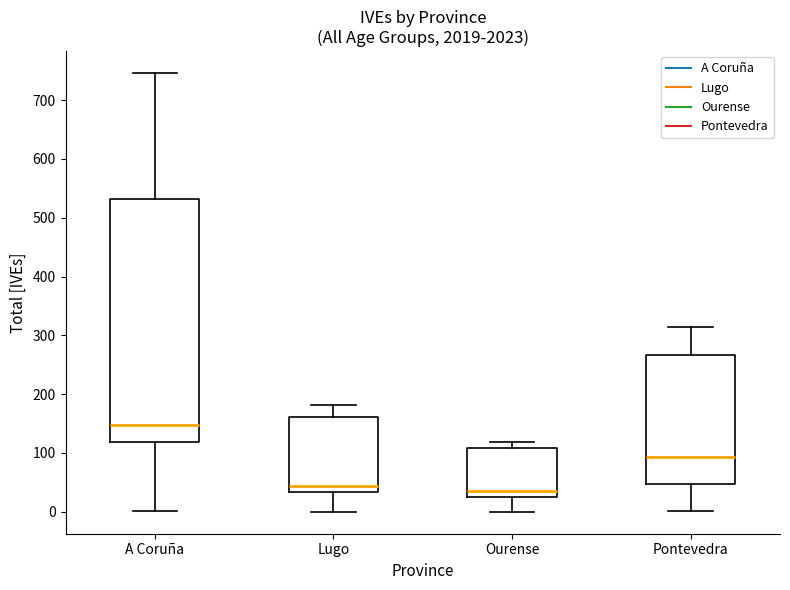

Reading left to right, transcribe this box plot: for each box, give where its median line is, the range the box spans, and where its two whiskers end, as read against the y-axis. The values are not printed on the chart, so give them approximately, as read against the axis.

A Coruña: median 150, box 120 to 530, whiskers 0 to 750
Lugo: median 40, box 30 to 160, whiskers 0 to 180
Ourense: median 40, box 30 to 110, whiskers 0 to 120
Pontevedra: median 90, box 50 to 270, whiskers 0 to 320